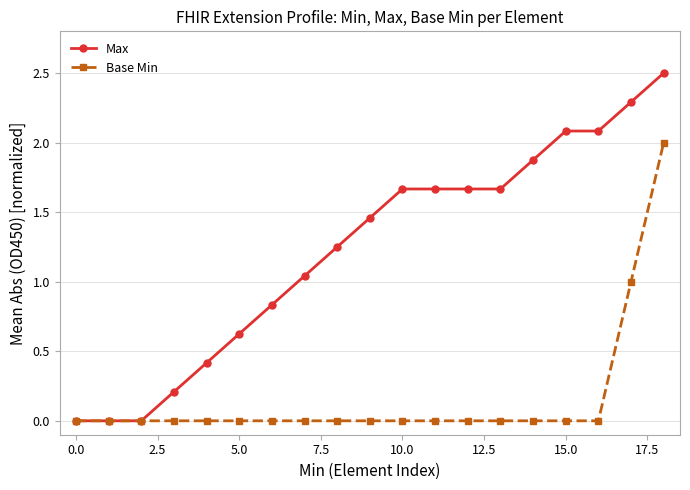

Which series has the widest spread of values?

Max